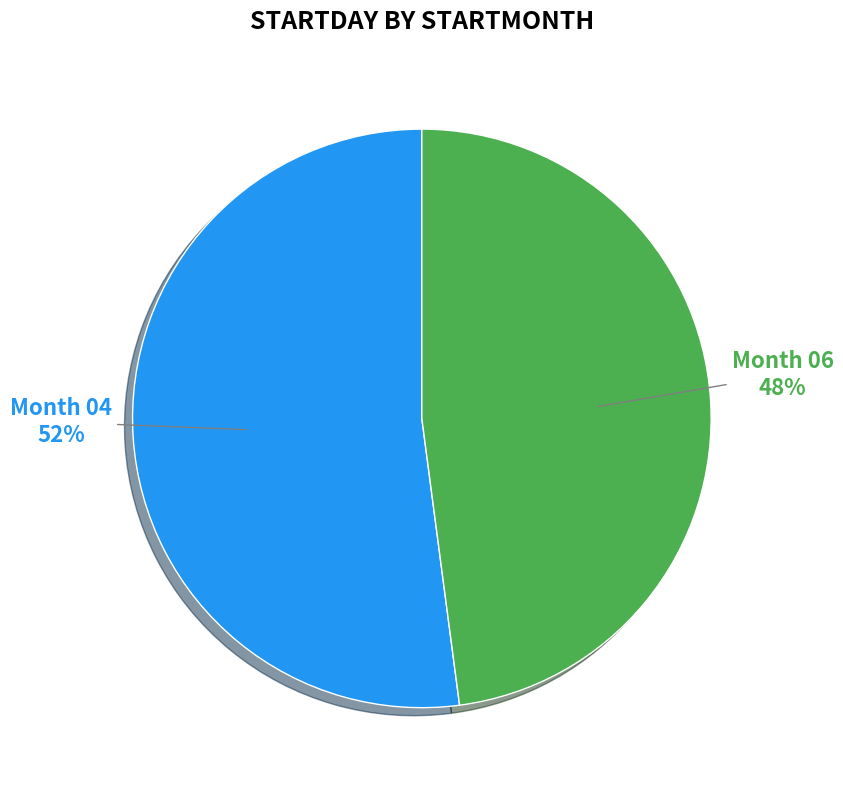

To the nearest percent, what is the combined percentage of 04 and 06?

100%